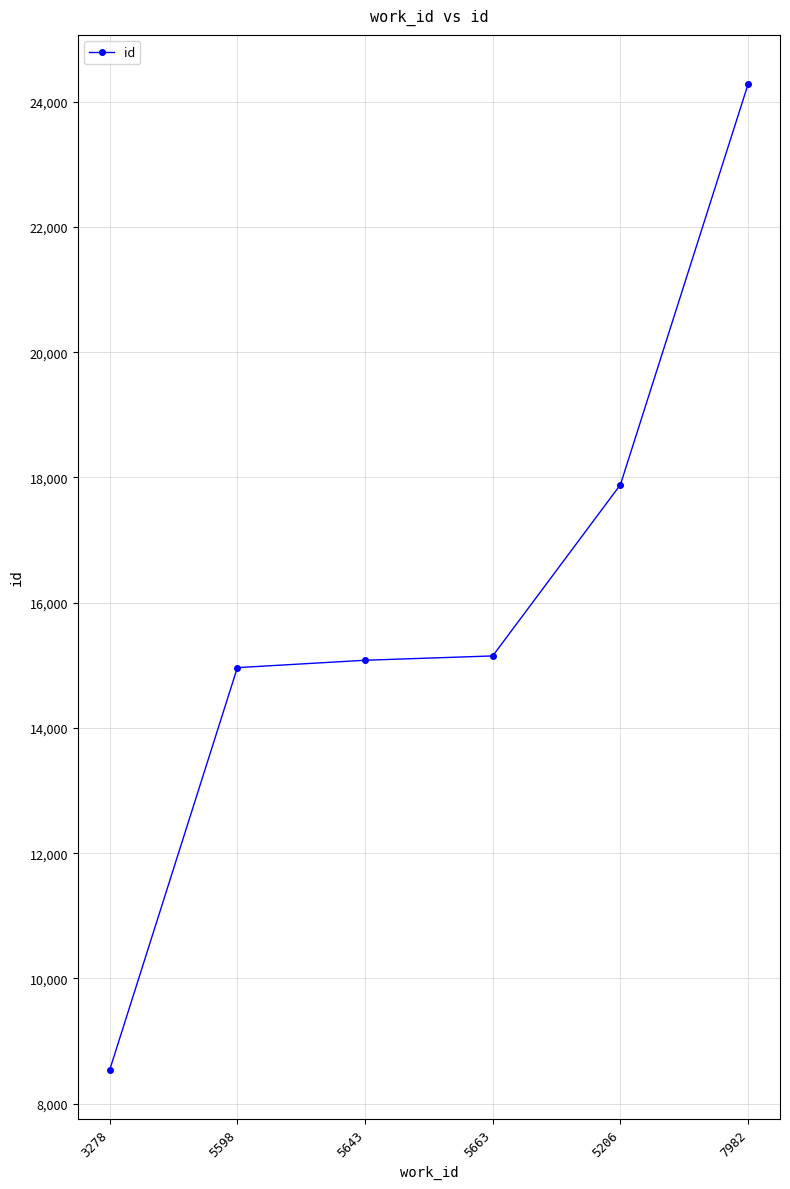

How many values are below 15150?

3